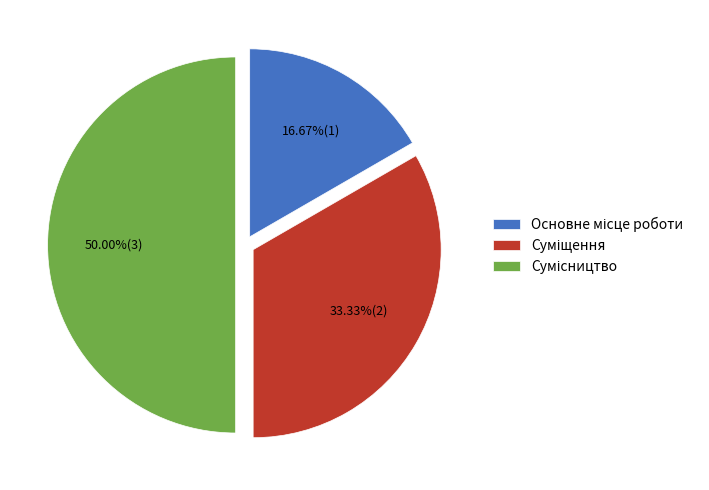

To the nearest percent, what is the combined percentage of Основне місце роботи and Суміщення?

50%